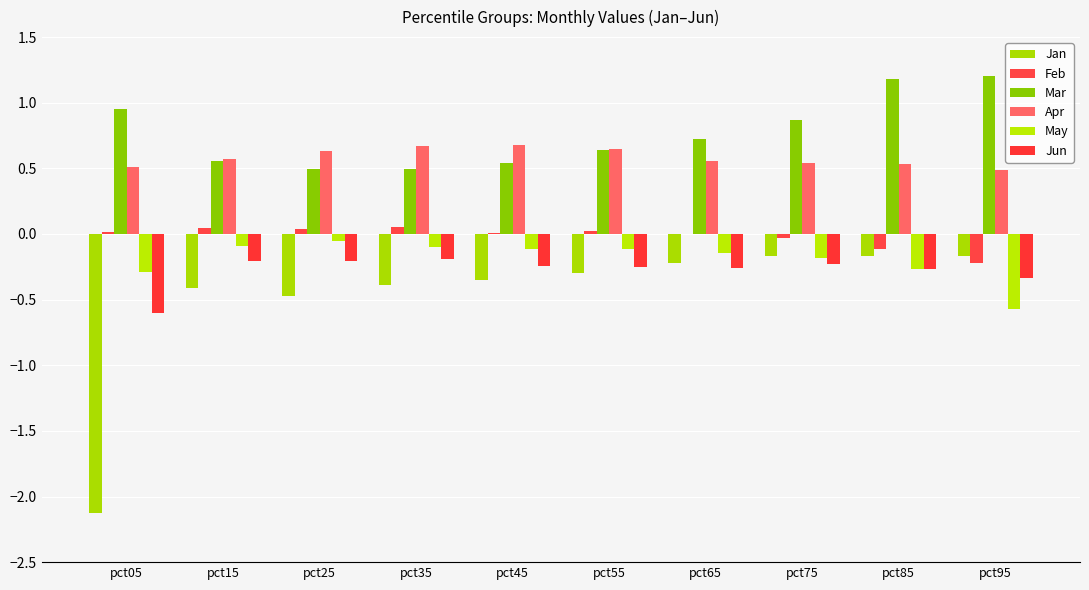

Are the bars grouped side by side (vs. stacked)?

Yes